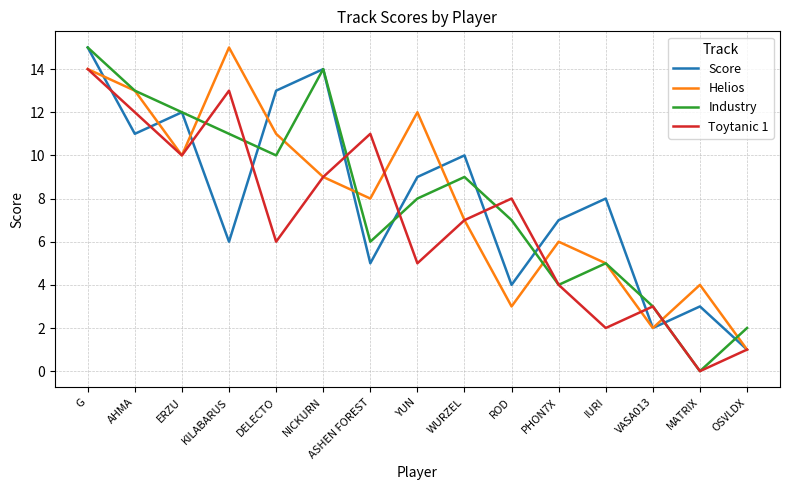

Which series has the widest spread of values?

Industry